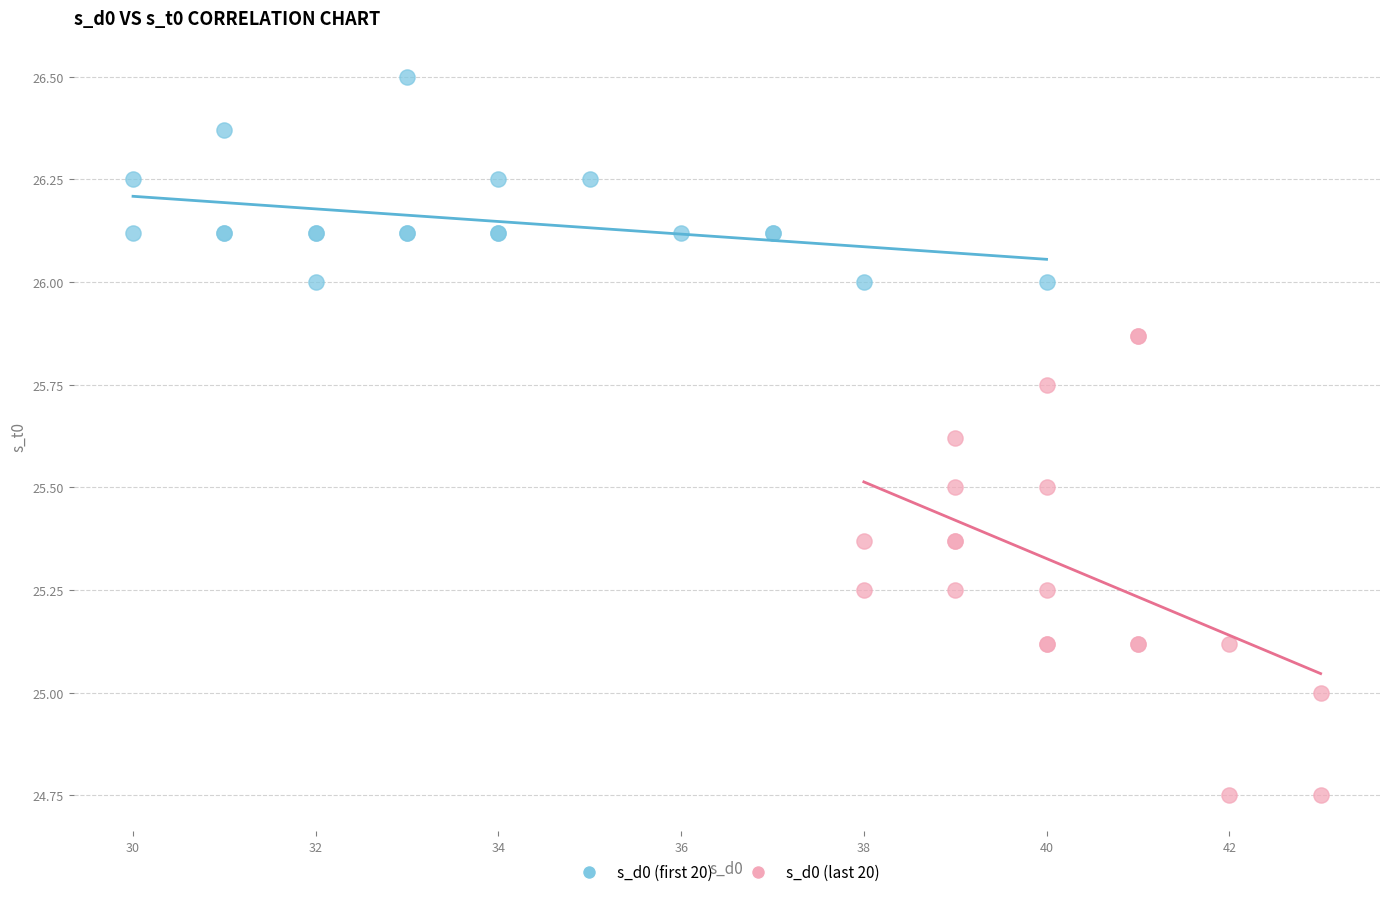

Which series contains the highest Y value?

s_d0 (first 20)